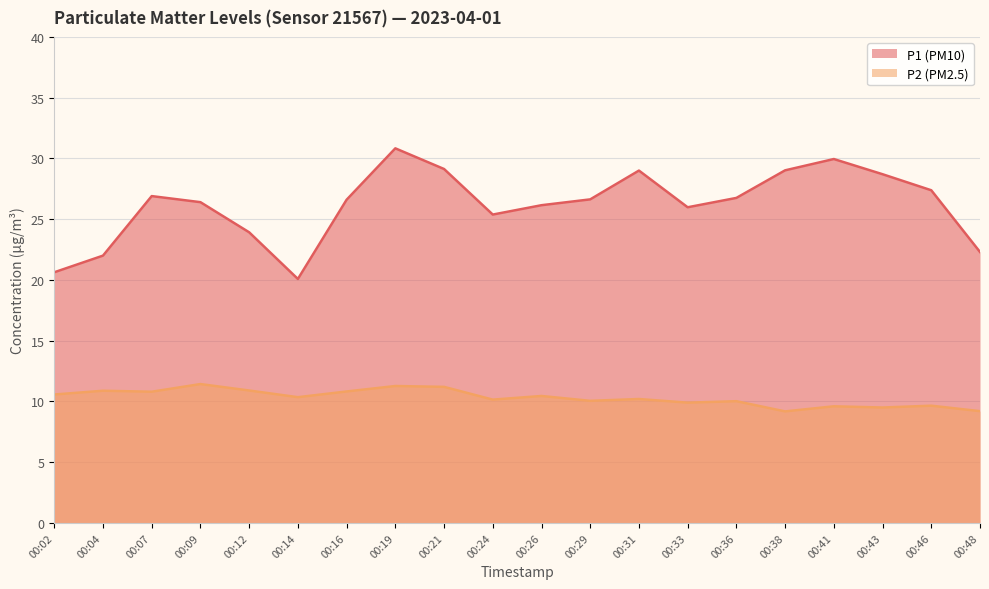

The P1 (PM10) series shows 23.9 at 00:12. True or false?

True